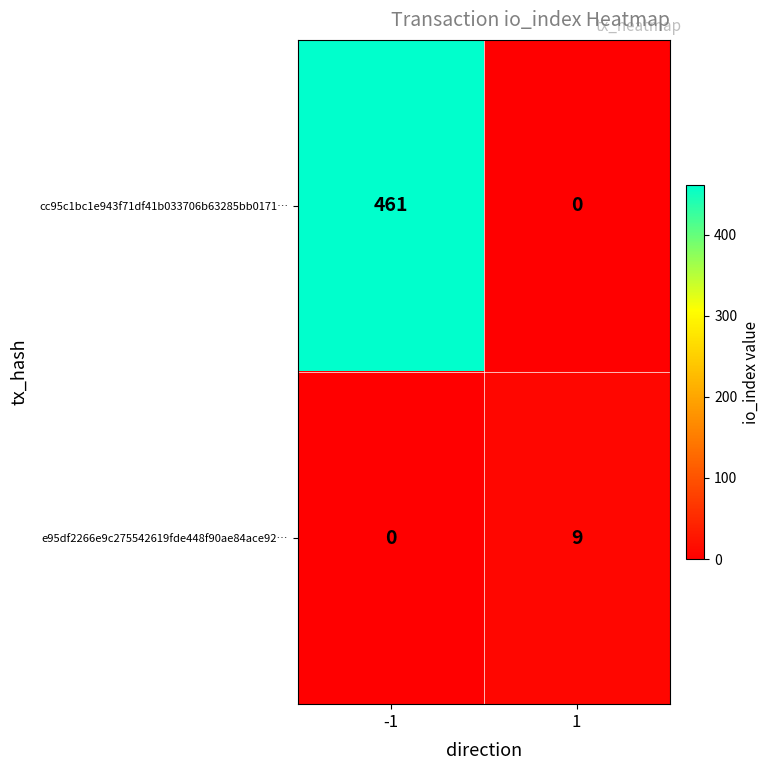

The value of cc95c1bc1e943f71df41b033706b63285bb0171… at -1 is 230. True or false?

False